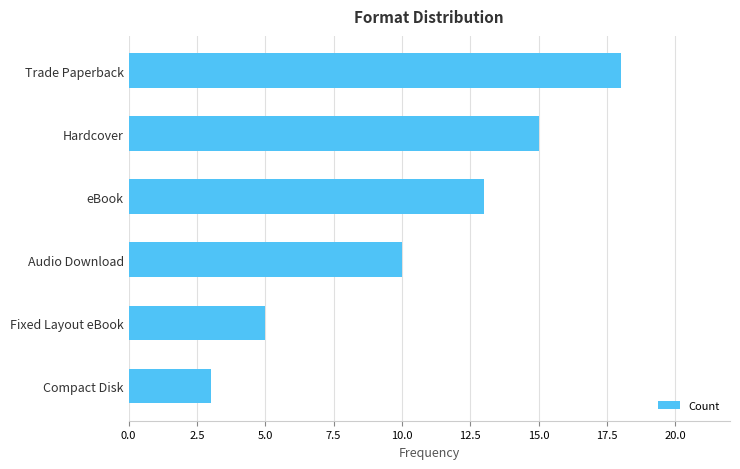

Count the values in the range 5 to 15.

4